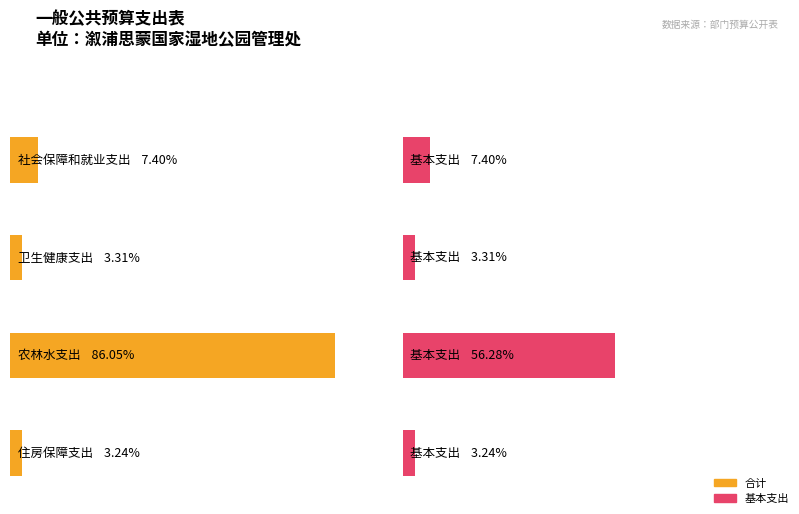

Between 住房保障支出 and 社会保障和就业支出, which is larger?

社会保障和就业支出